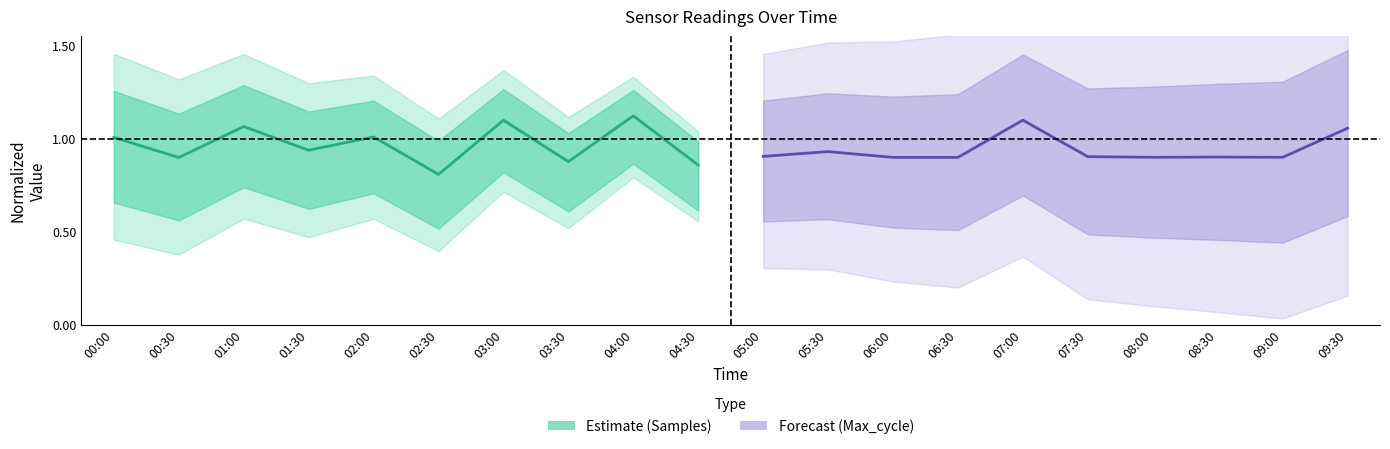

Which series has the widest spread of values?

Samples (Estimate)